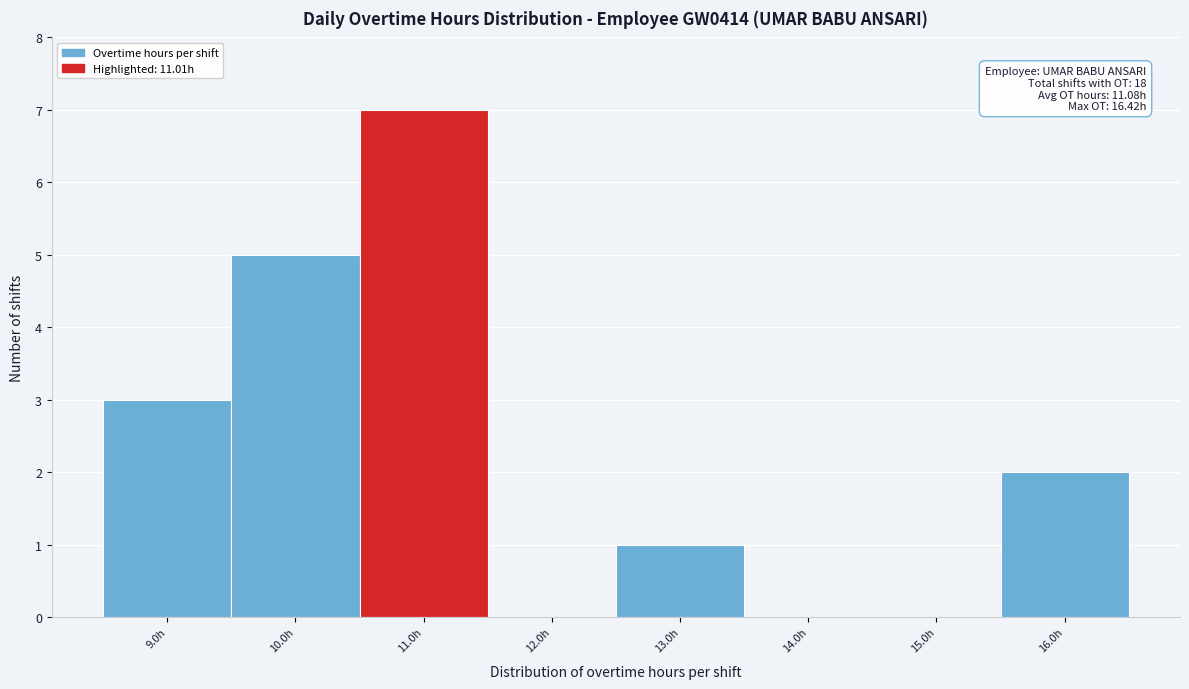

Which range on the x-axis has the tallest bar?

10.5 to 11.5